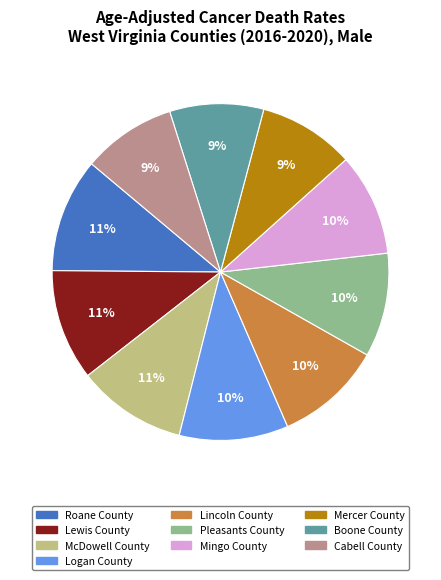

How many slices are in this pie chart?

10